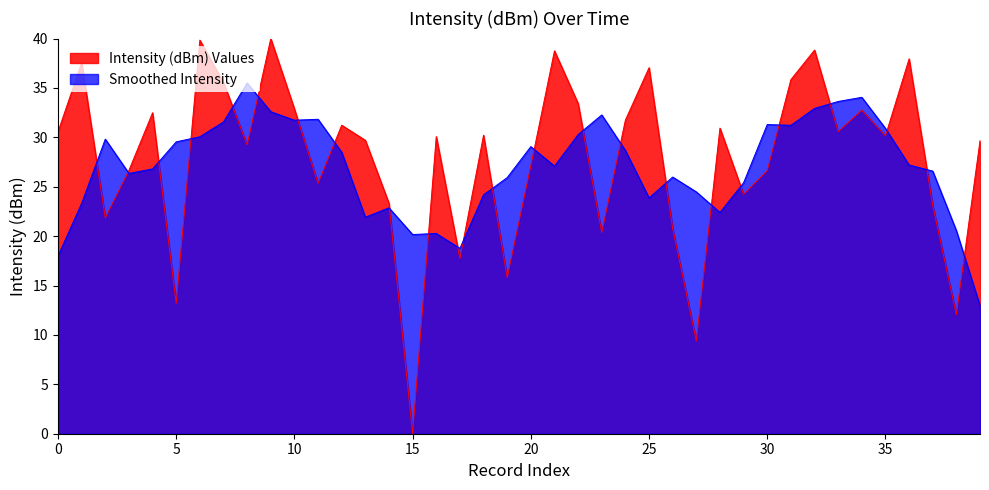

List the series in order of their peak value, lowest first.

Smoothed Intensity, Intensity (dBm) Values